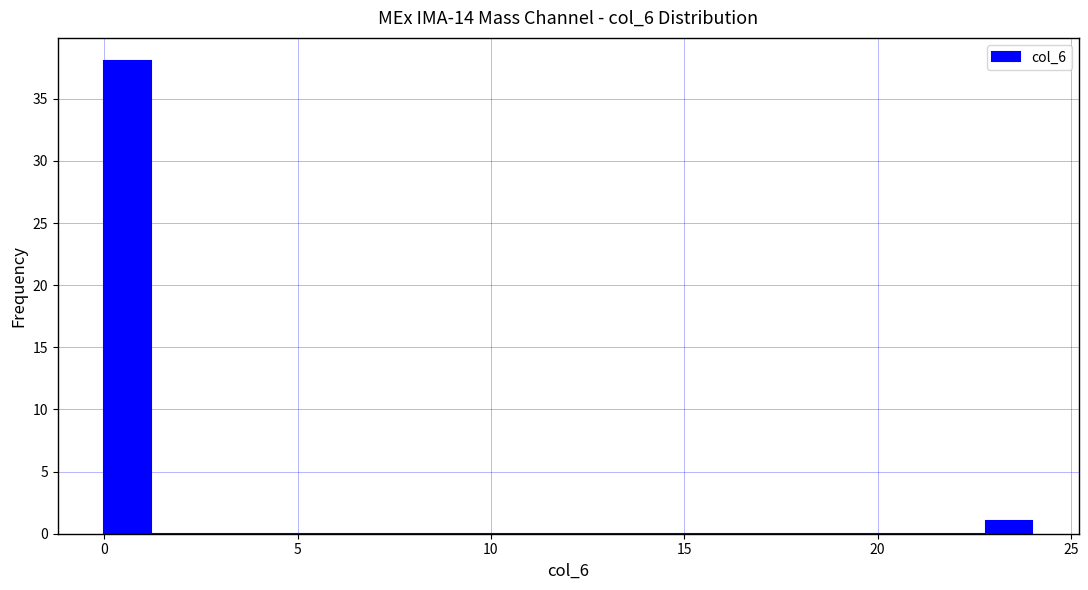

Read against the x-axis, roughly where is the centre of the tallest bar?

0.5